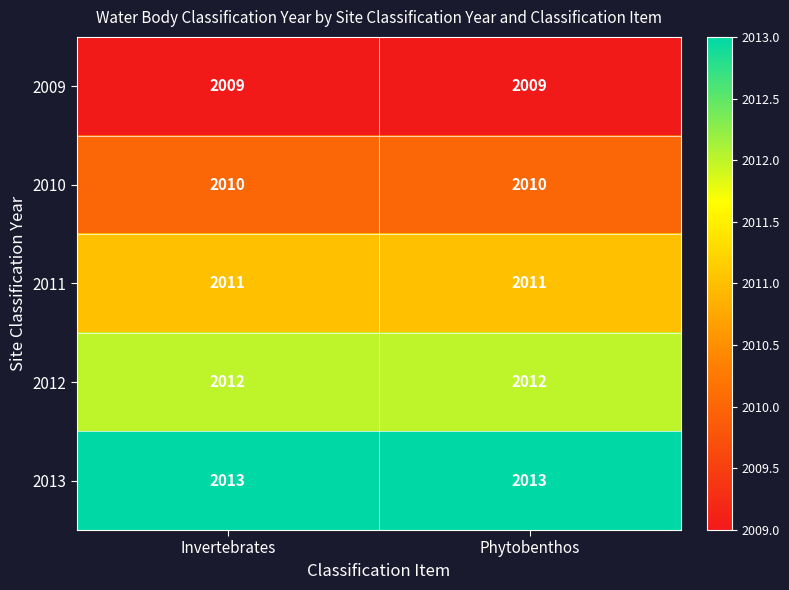

List the series in order of their overall mean, highest first.

2013, 2012, 2011, 2010, 2009